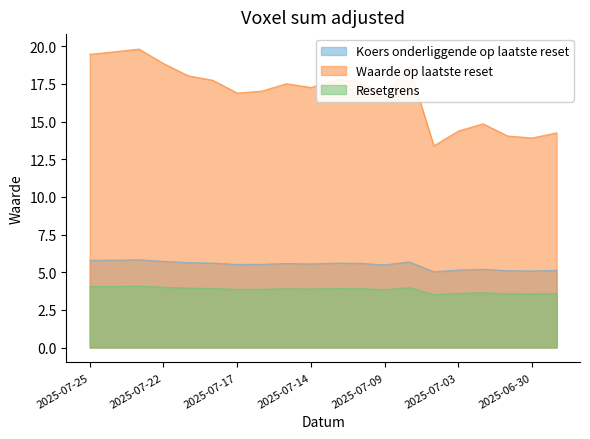

True or false: Waarde op laatste reset and Koers onderliggende op laatste reset intersect in this chart.

False